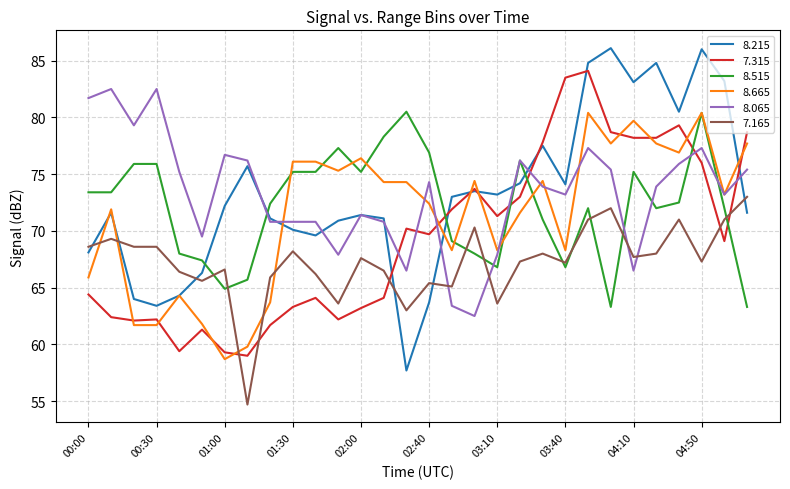

True or false: 7.165 and 8.065 cross at least once.

True